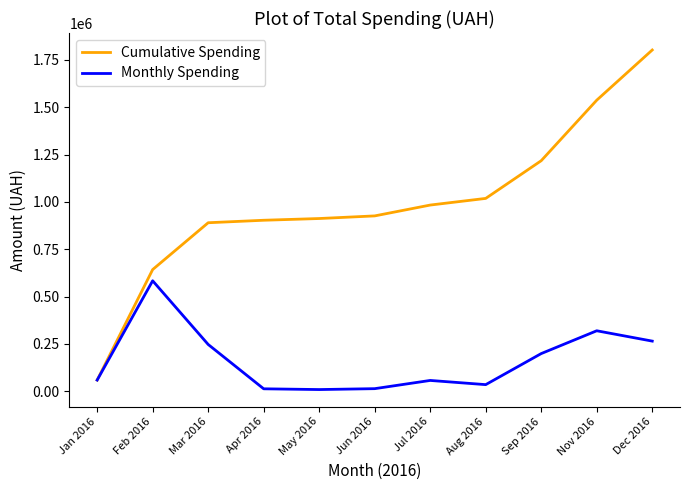

Which series has the widest spread of values?

Cumulative Spending